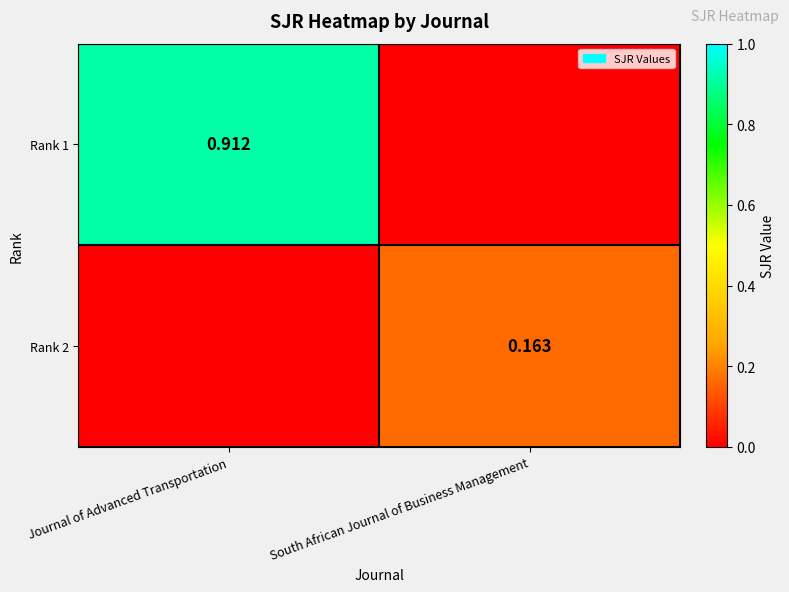

Is the value of Rank 2 at South African Journal of Business Management greater than the value of Rank 1 at Journal of Advanced Transportation?

No